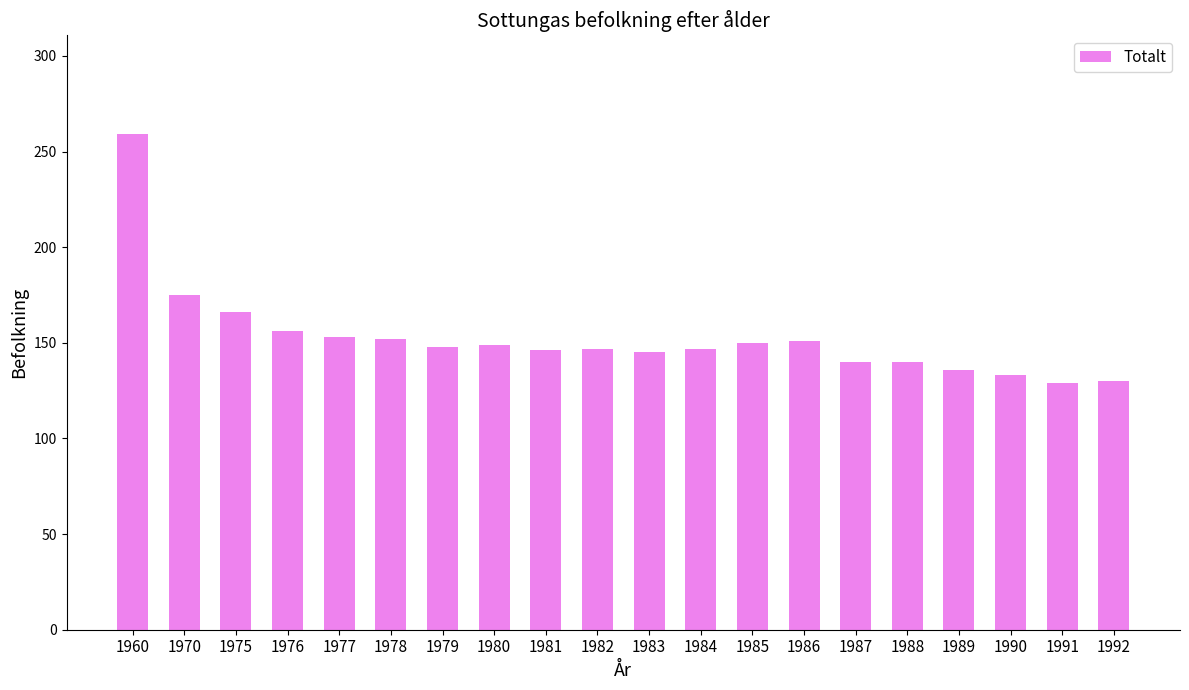

Which has a higher value, 1980 or 1976?

1976